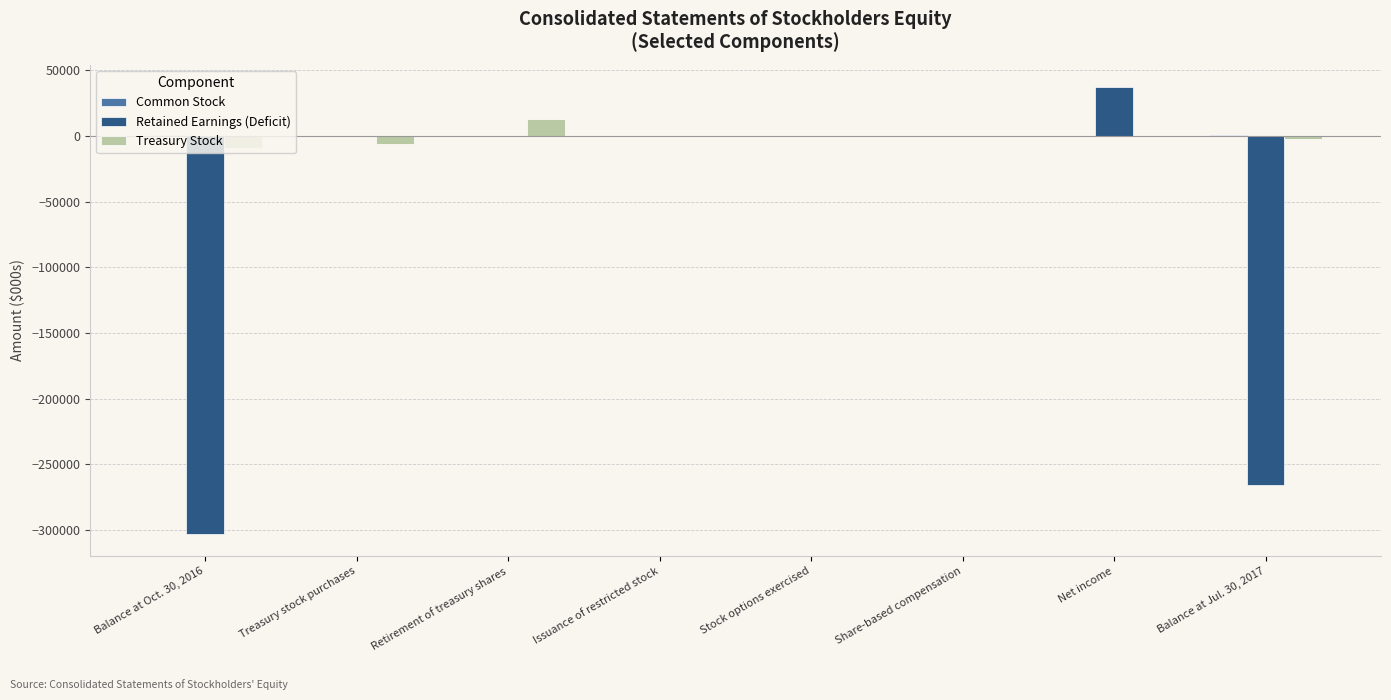

What is the total value across all series at Net income?

37234